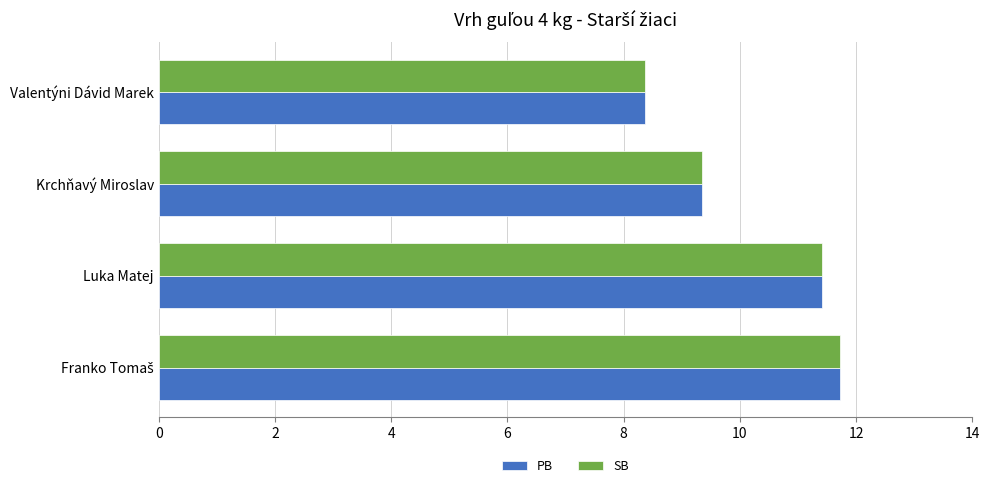

What is the highest value of the PB series?

11.7